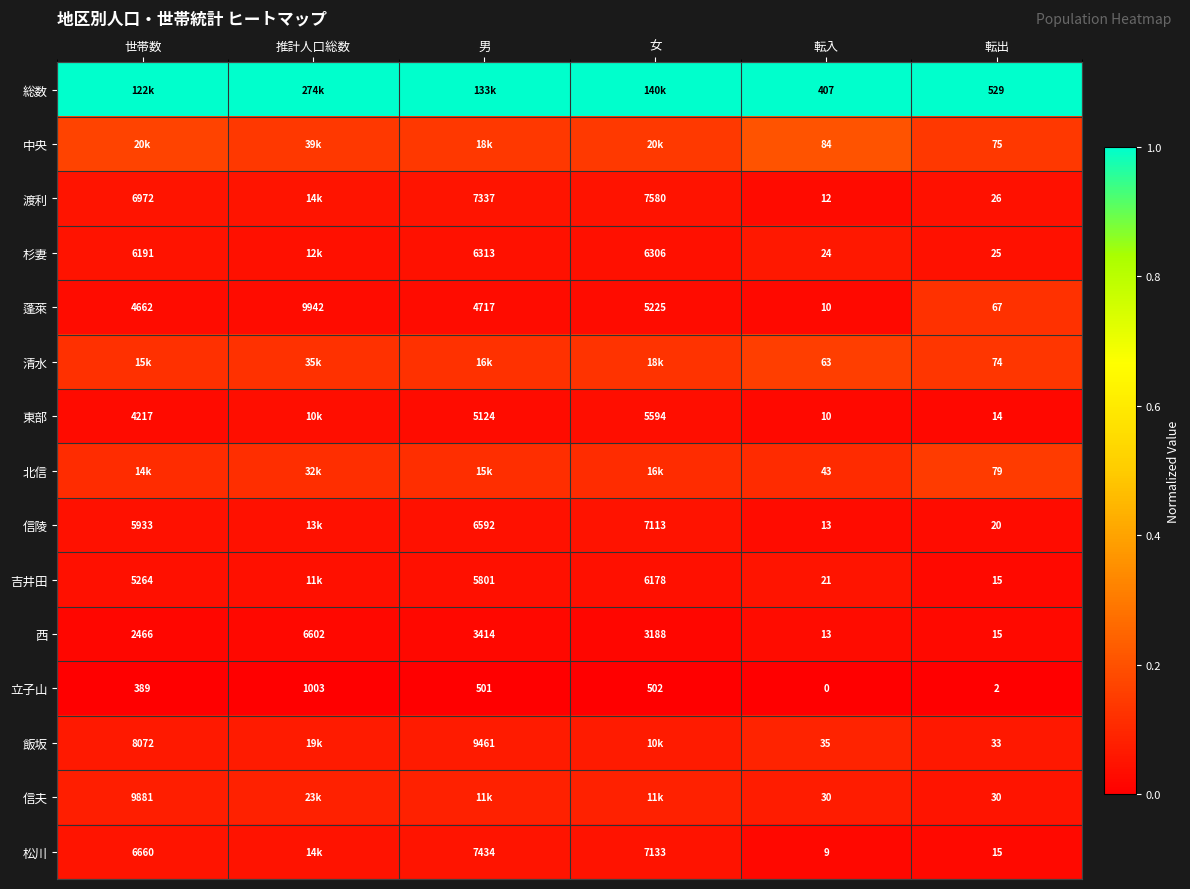

Is the value of 吉井田 at 男 greater than the value of 立子山 at 転入?

Yes